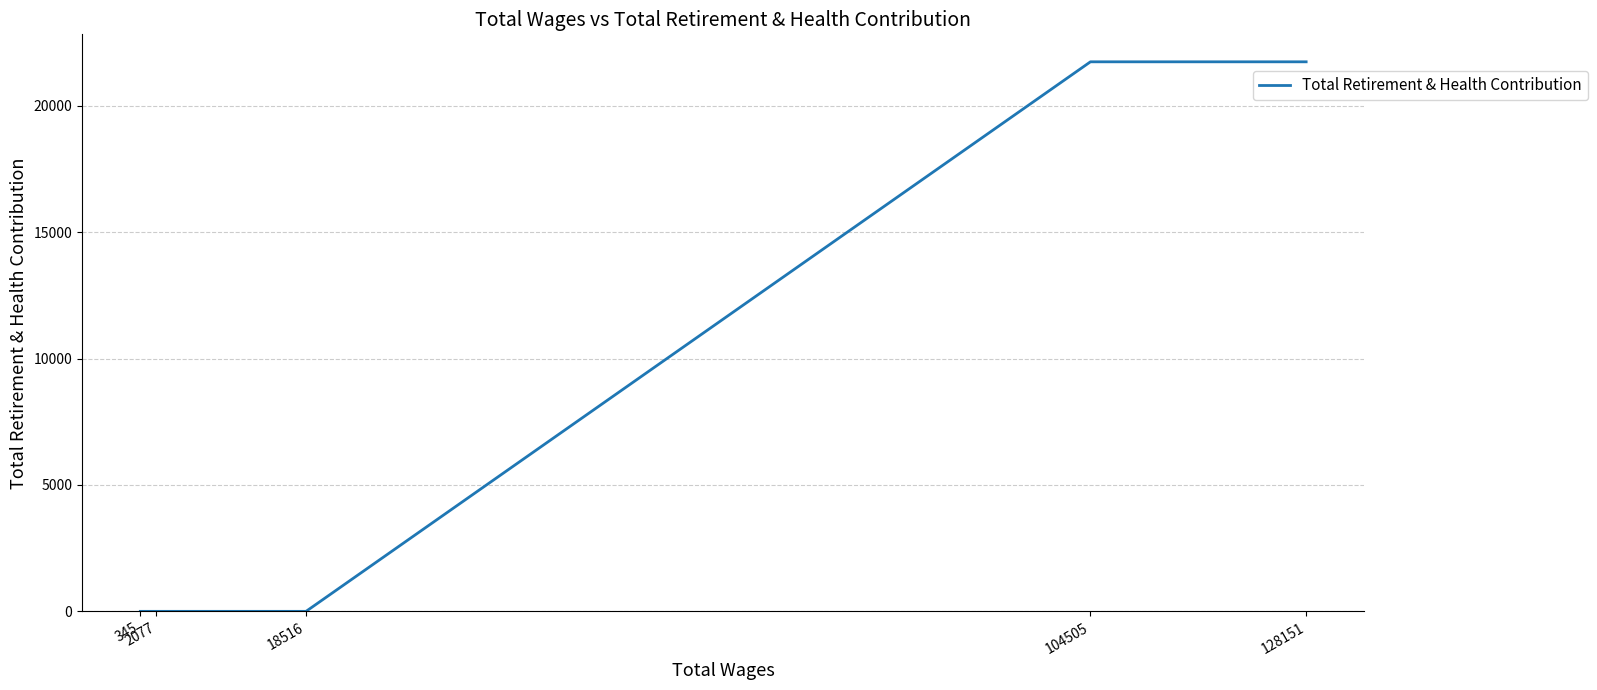

Does the chart display data point markers on the line(s)?

No